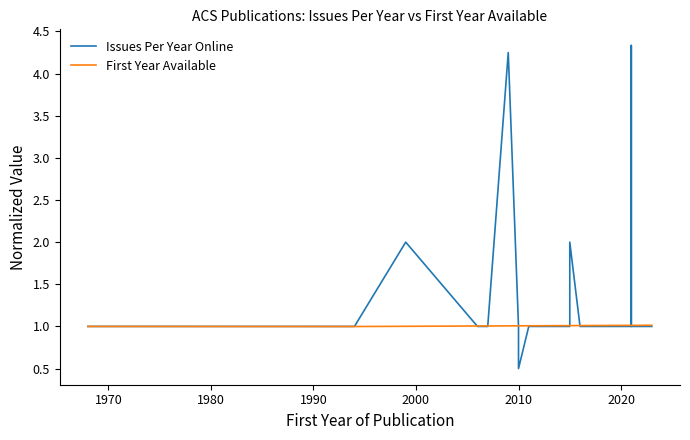

Is the value of Issues Per Year Online at 36 greater than the value of First Year Available at 2010?

No